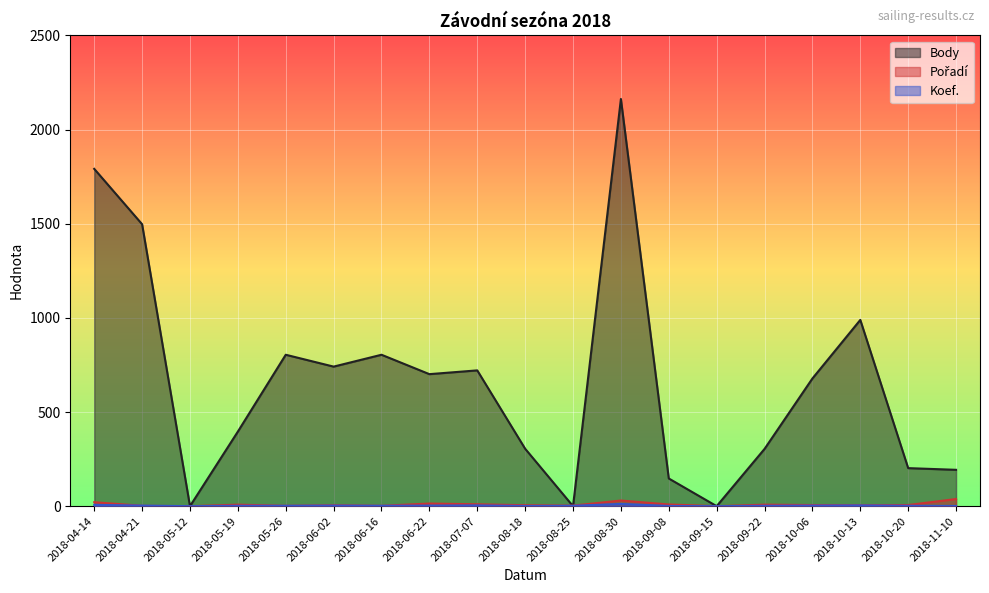

True or false: Body has more than 2 interior local peaks.

True